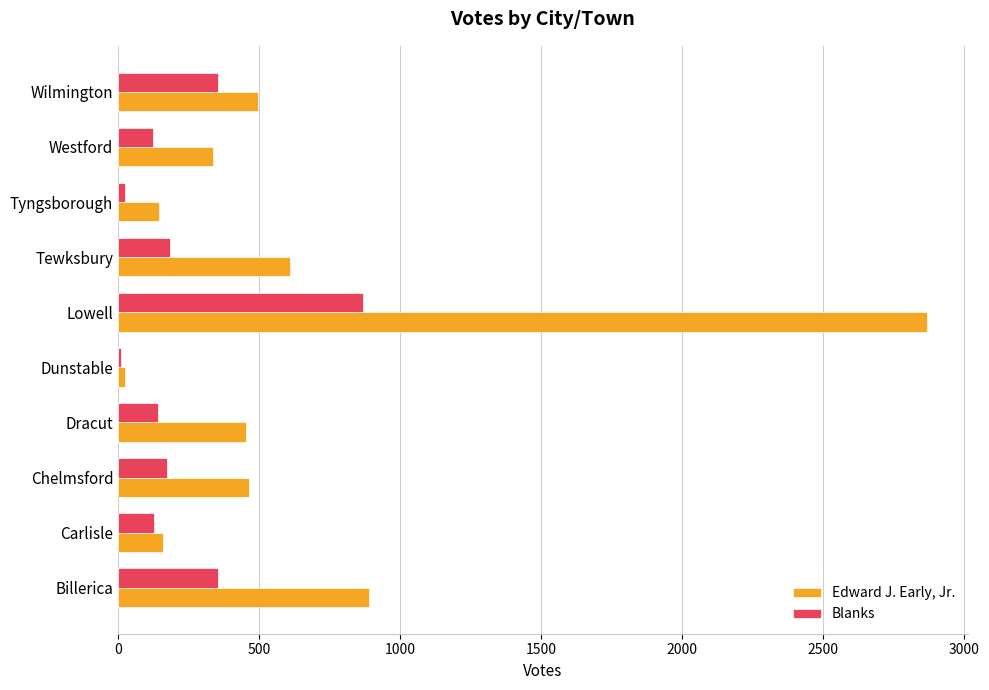

What are all the series names shown in the legend?

Edward J. Early, Jr., Blanks